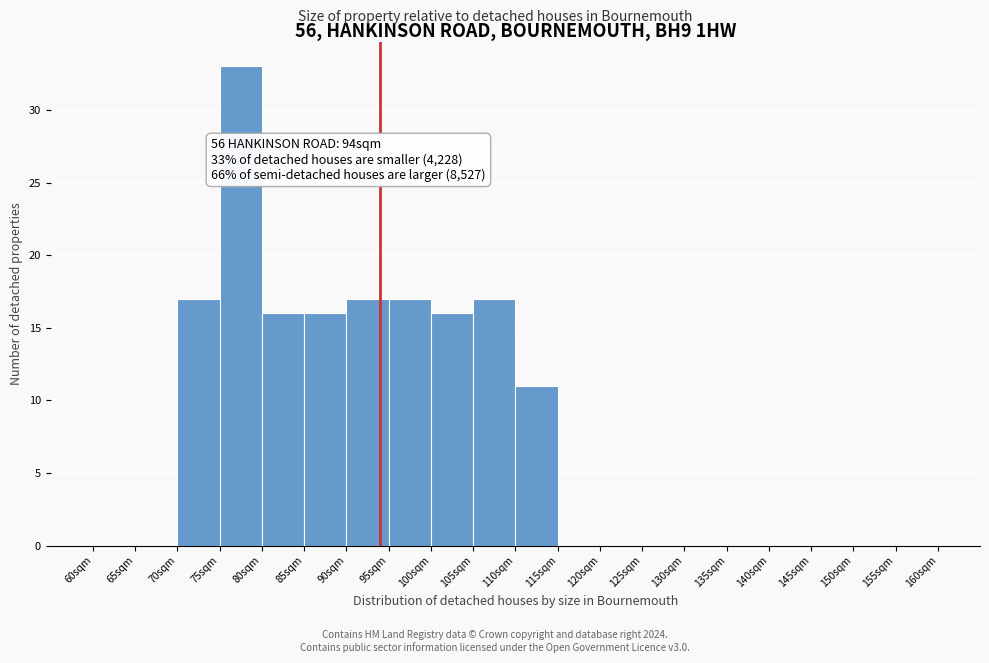

Which range on the x-axis has the tallest bar?

75 to 80